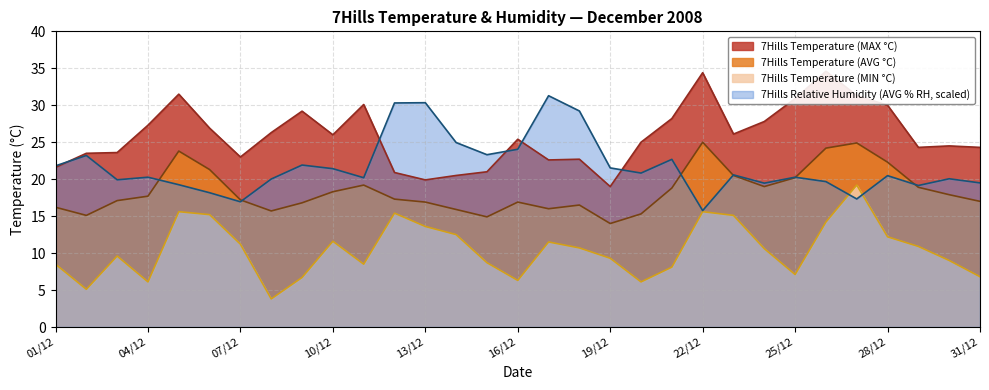

Is the value of 7Hills Relative Humidity (AVG % RH) at 31/12 greater than the value of 7Hills Temperature (AVG °C) at 05/12?

No